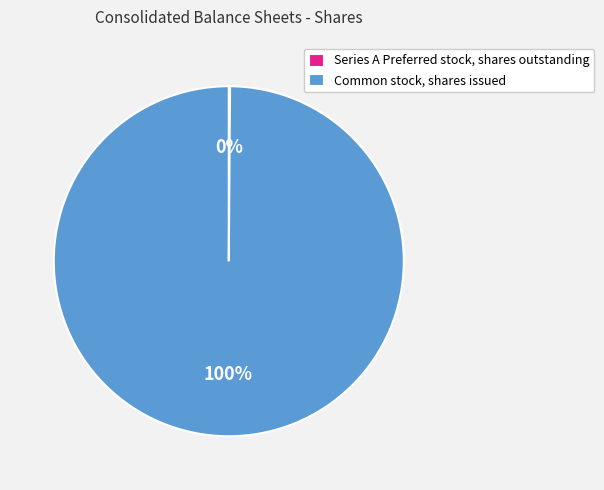

What percentage is the Common stock, shares issued slice, to the nearest percent?

100%